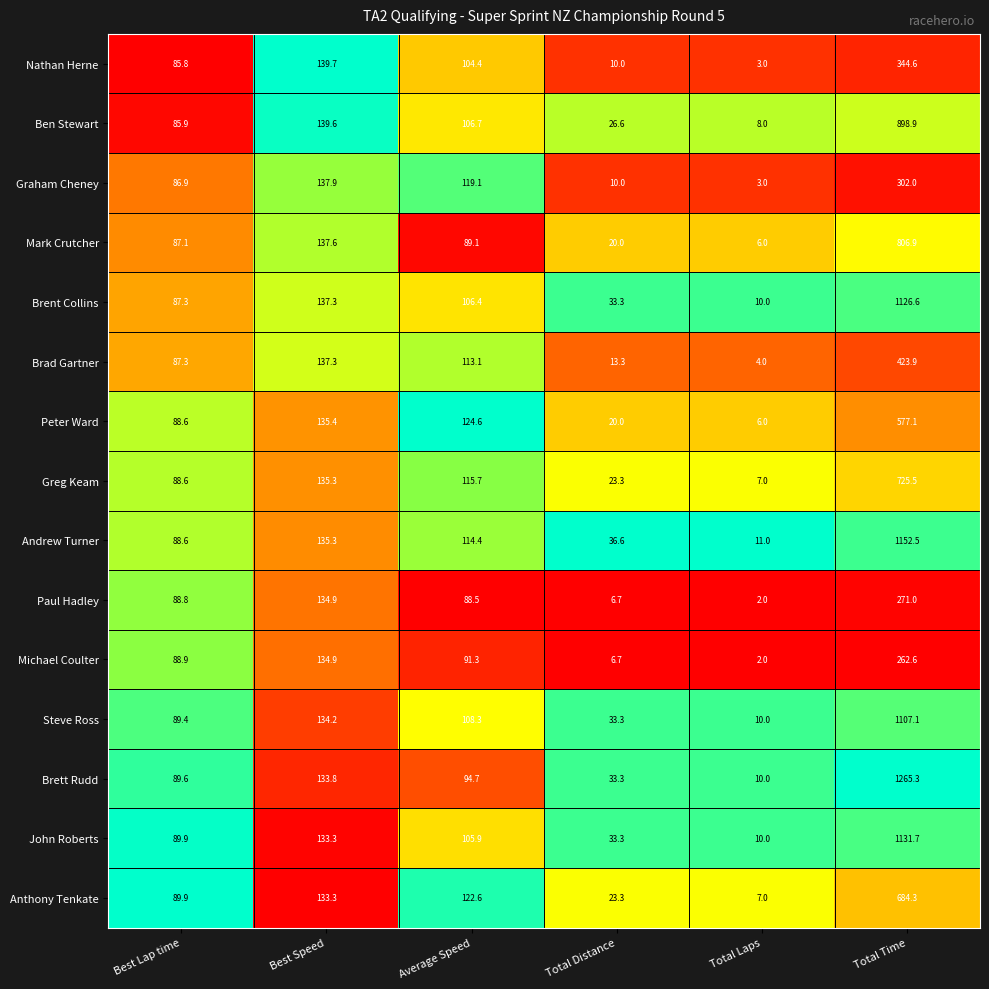

Which series has the largest range (max minus min)?

Brett Rudd